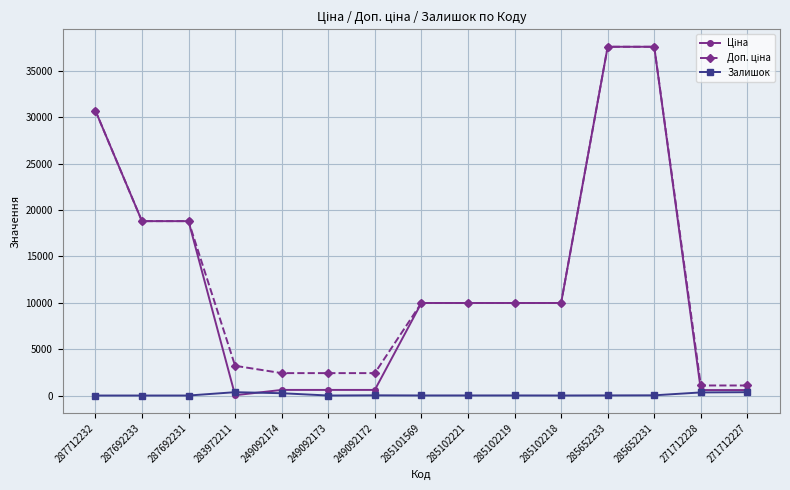

What is the greatest value displayed?

37593.6